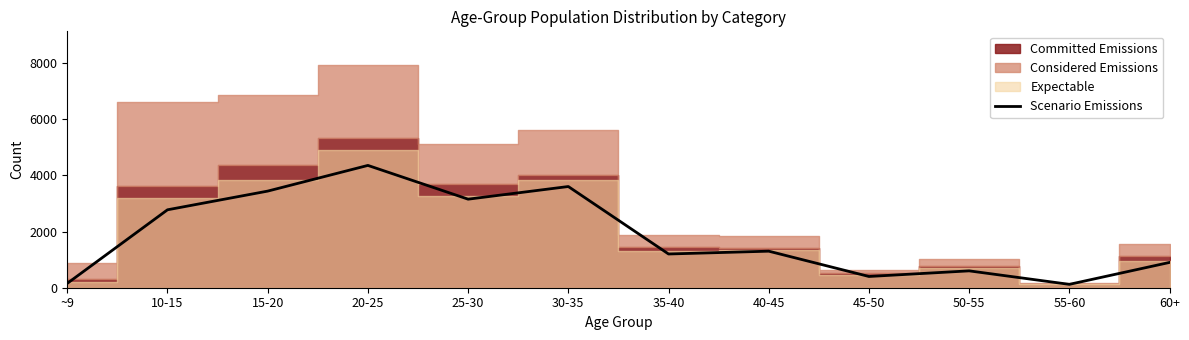

How many lines are shown in the chart?

1